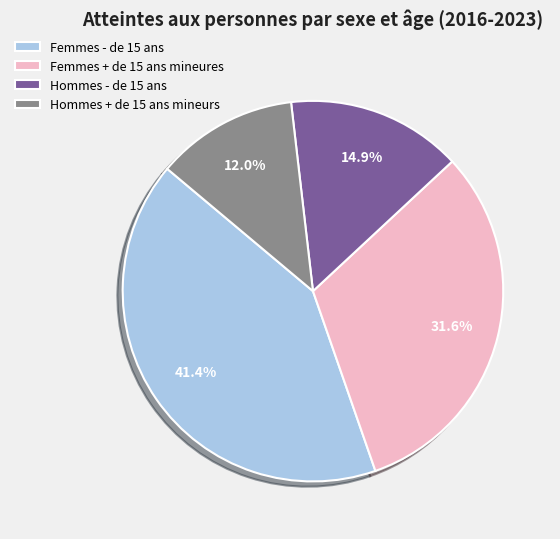

Between Femmes - de 15 ans and Femmes + de 15 ans mineures, which is larger?

Femmes - de 15 ans